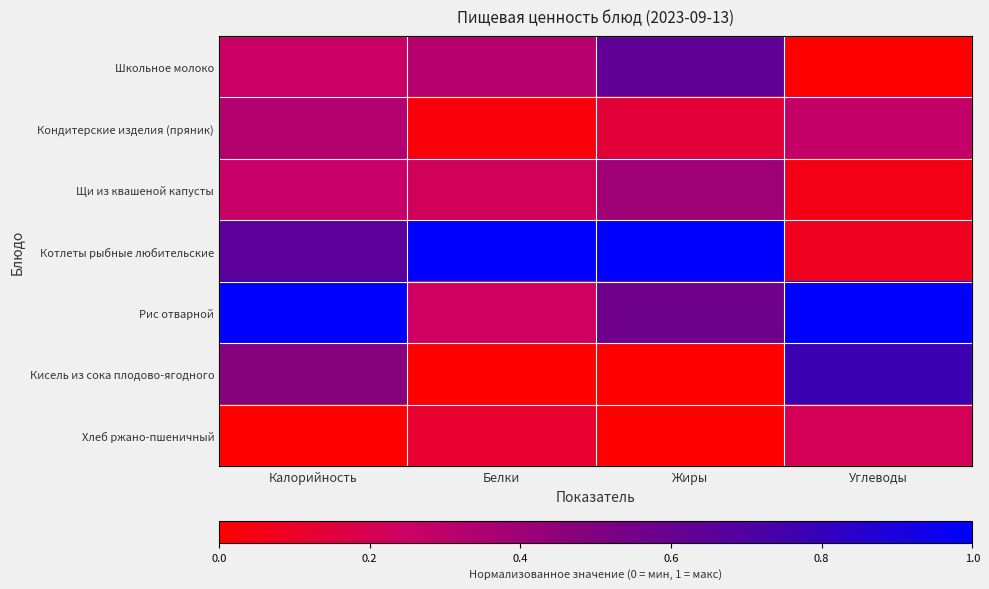

Count the number of categories in the chart.

4